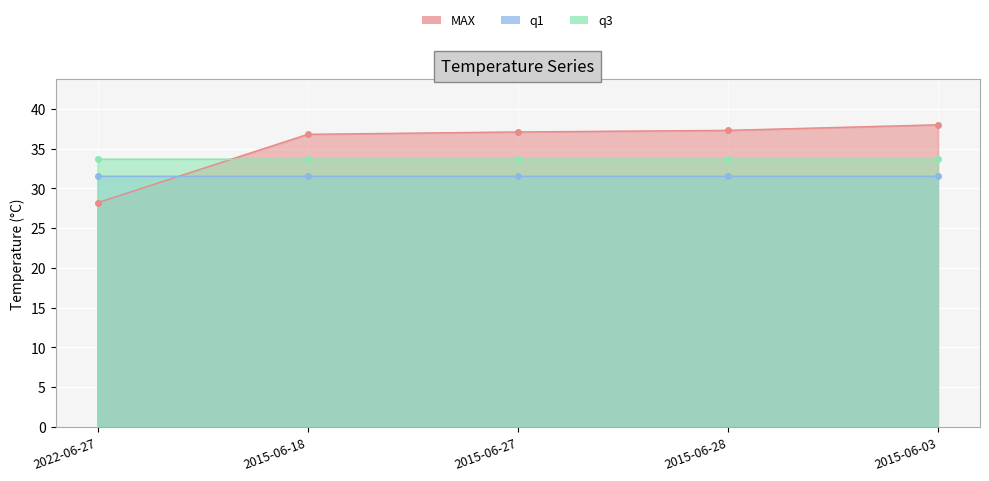

Read the MAX value at 2015-06-28.

37.3